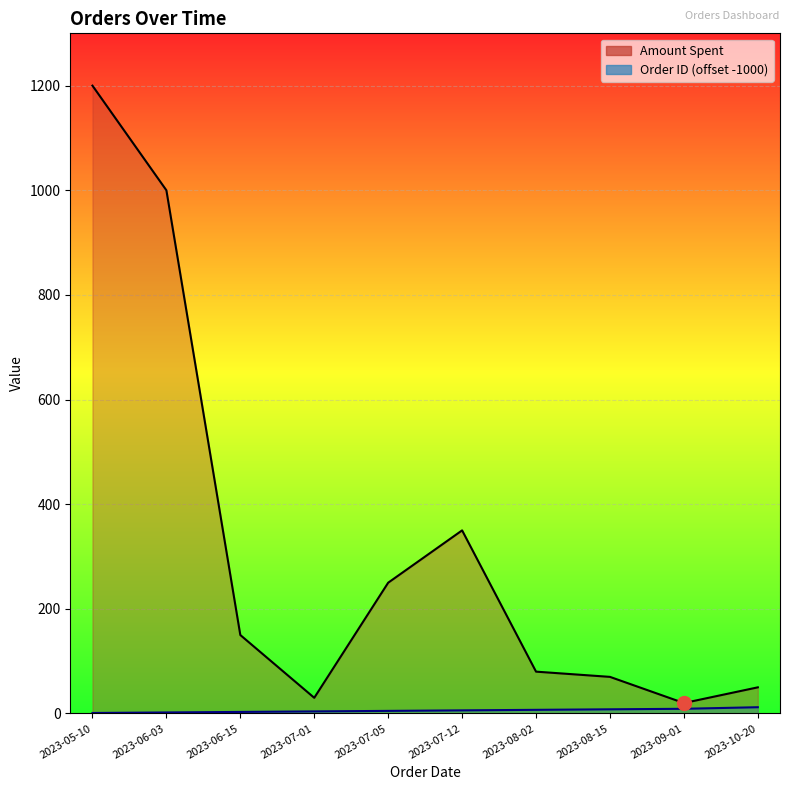

True or false: Amount Spent has a value of 69 at 2023-07-05.

False